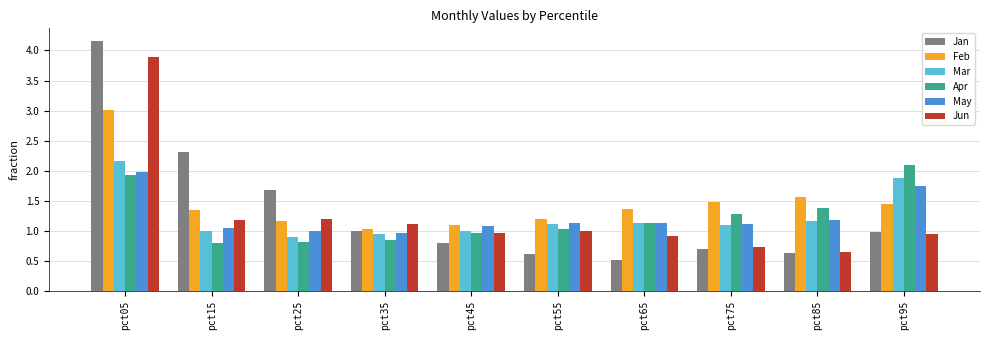

What is the greatest value displayed?

4.2